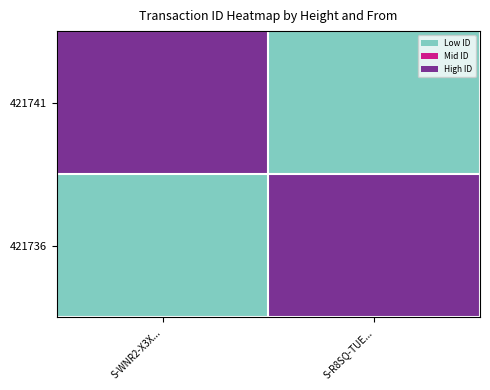

What is the total value across all series at S-R8SQ-TUE...?

1